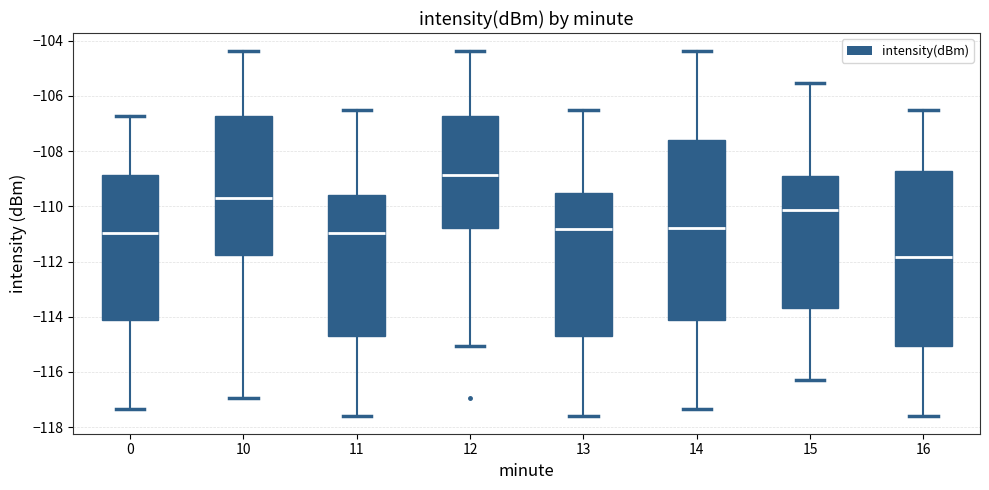

Reading left to right, read every box against the y-axis: the position of its median line, the range the box covers, and the ends of its whiskers. The values are not printed on the chart, so give them approximately, as read against the axis.

0: median -111.0, box -114.2 to -108.8, whiskers -117.4 to -106.8
10: median -109.8, box -111.8 to -106.8, whiskers -117.0 to -104.4
11: median -111.0, box -114.6 to -109.6, whiskers -117.6 to -106.6
12: median -108.8, box -110.8 to -106.8, whiskers -115.0 to -104.4
13: median -110.8, box -114.6 to -109.6, whiskers -117.6 to -106.6
14: median -110.8, box -114.2 to -107.6, whiskers -117.4 to -104.4
15: median -110.2, box -113.6 to -109.0, whiskers -116.4 to -105.6
16: median -111.8, box -115.0 to -108.8, whiskers -117.6 to -106.6